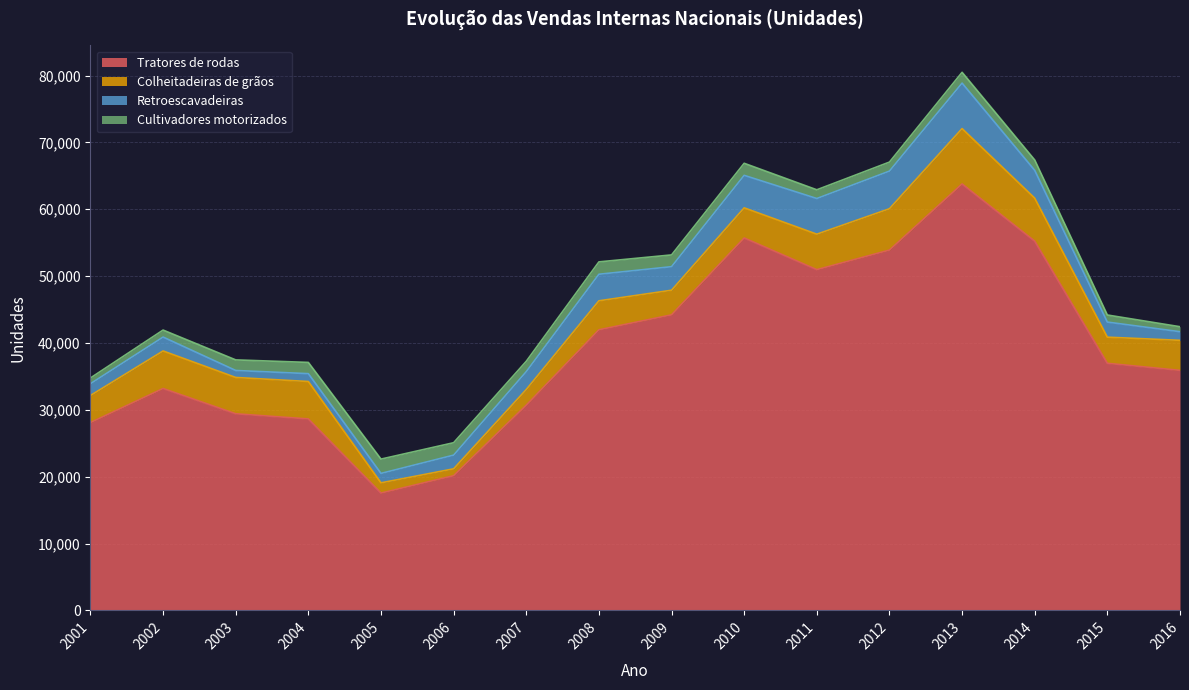

True or false: Cultivadores motorizados and Retroescavadeiras intersect in this chart.

True